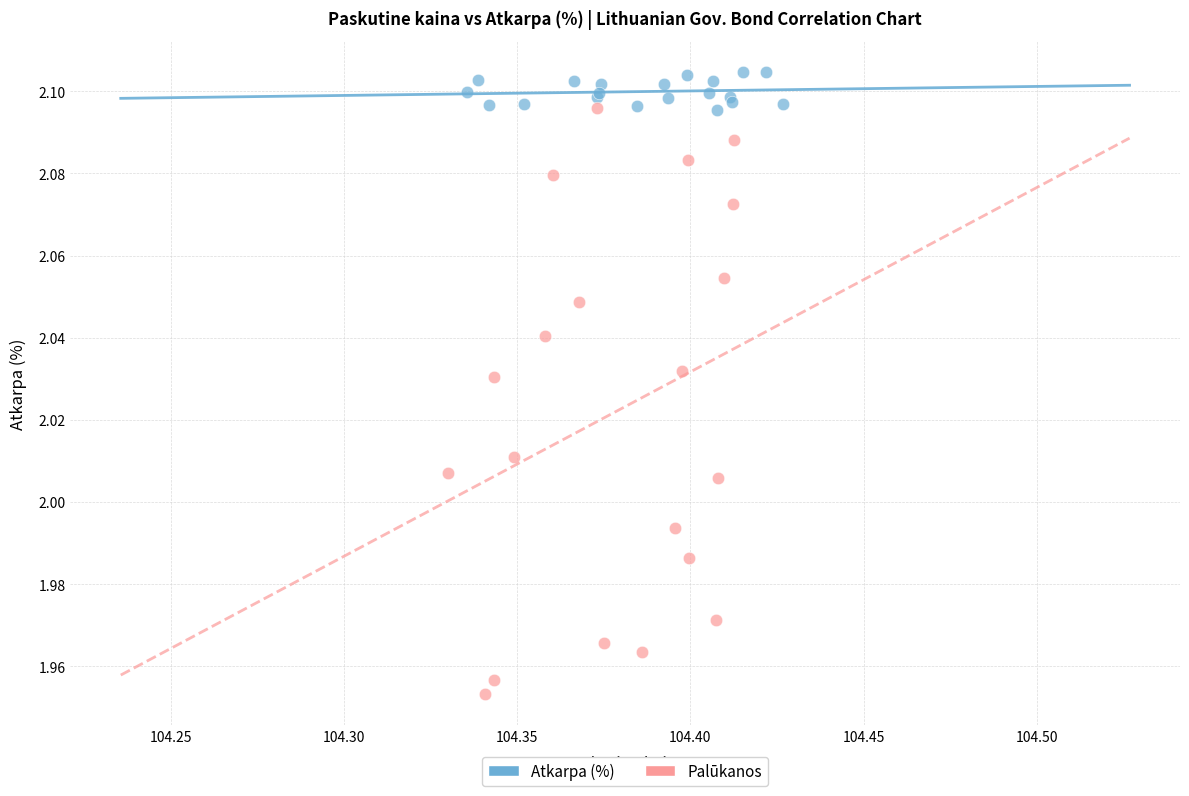

Which series has the largest Y range (max minus min)?

Palūkanos